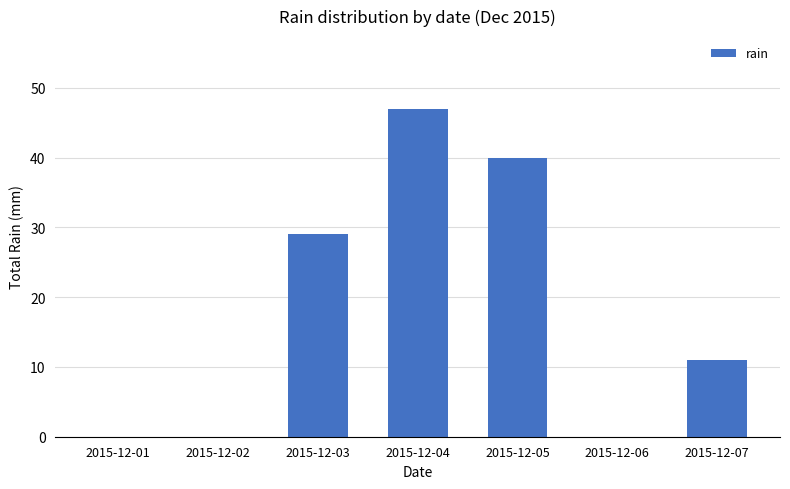

At which category does the chart reach its peak across all series?

2015-12-04